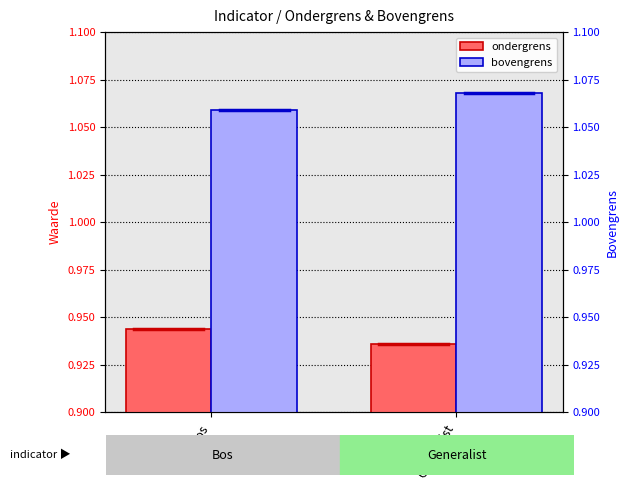

Are the bars horizontal?

No